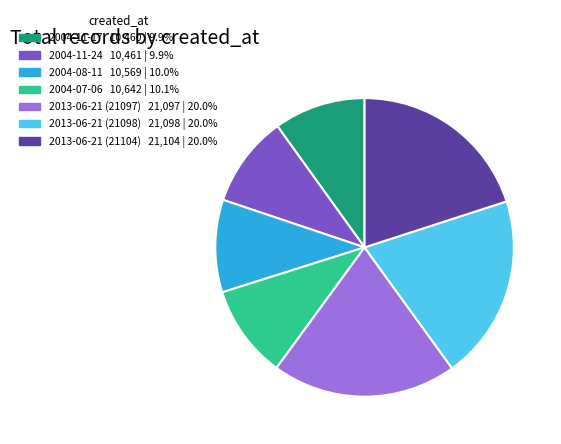

How many segments does this pie chart have?

7